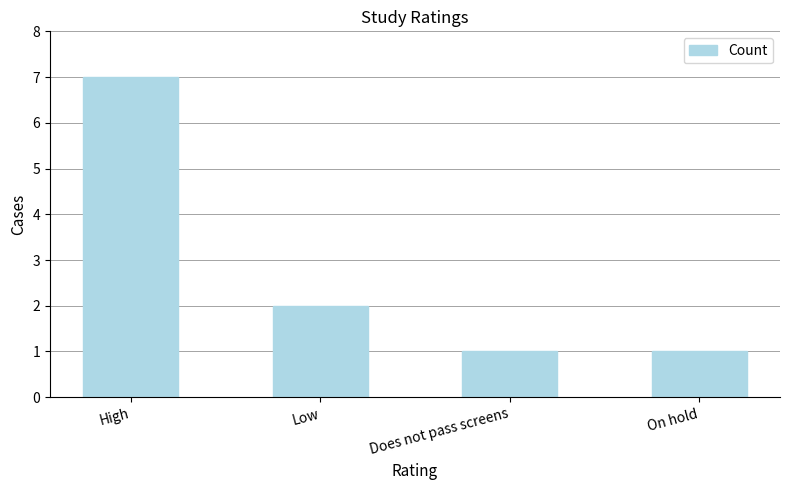

What is the sum of all values?

11